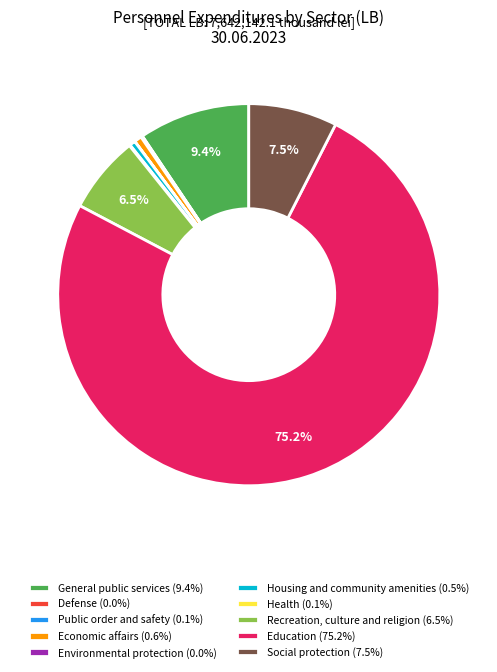

Is there a majority slice in this chart?

Yes